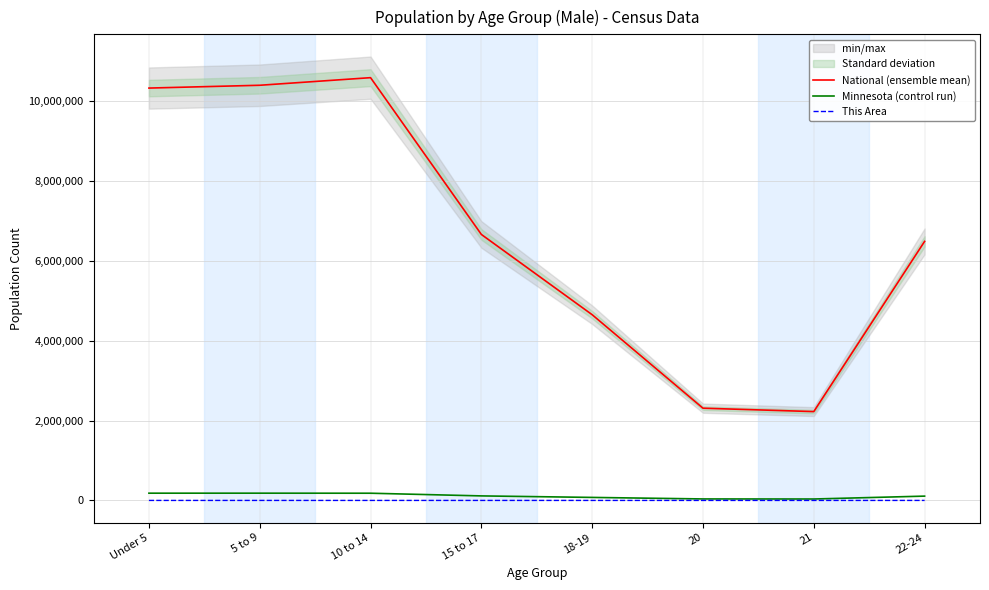

Which category has the highest value across all series?

10 to 14